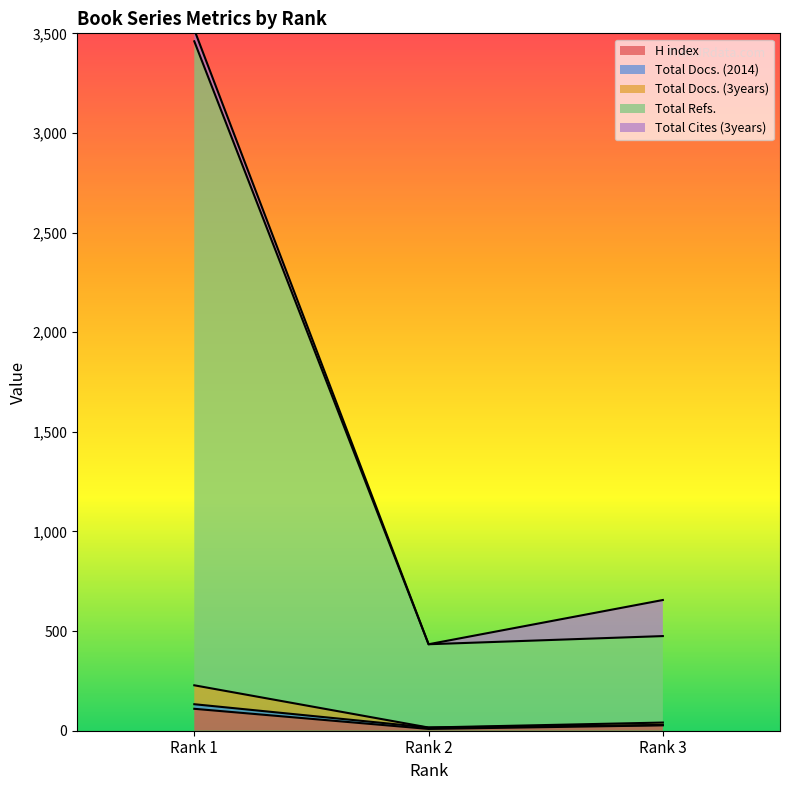

Between Rank 2 and Rank 1, which is larger?

Rank 1